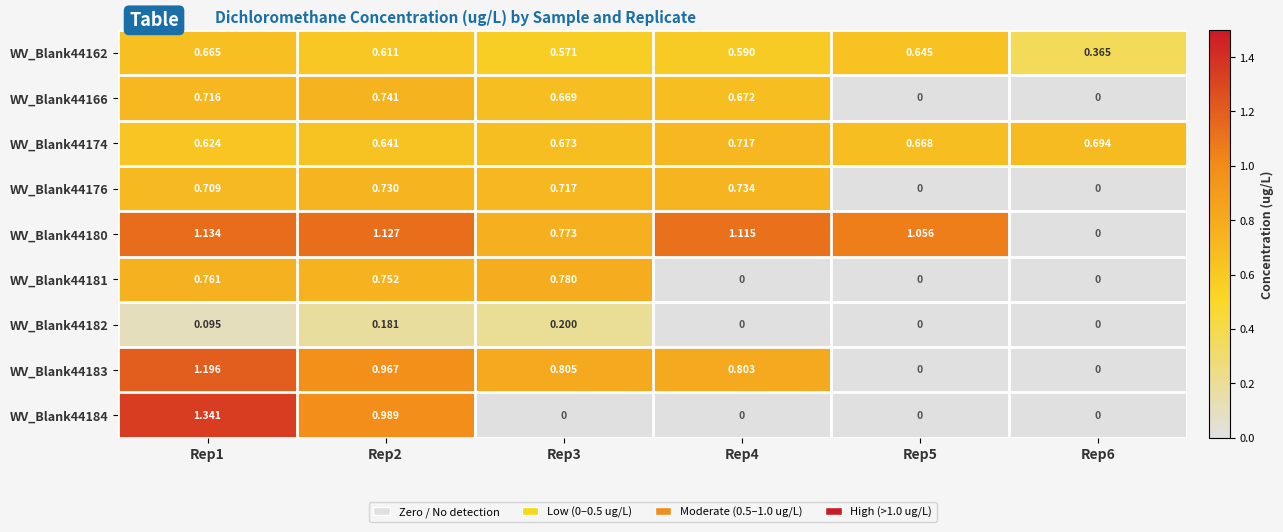

Is the value of WV_Blank44180 at Rep5 greater than the value of WV_Blank44174 at Rep4?

Yes